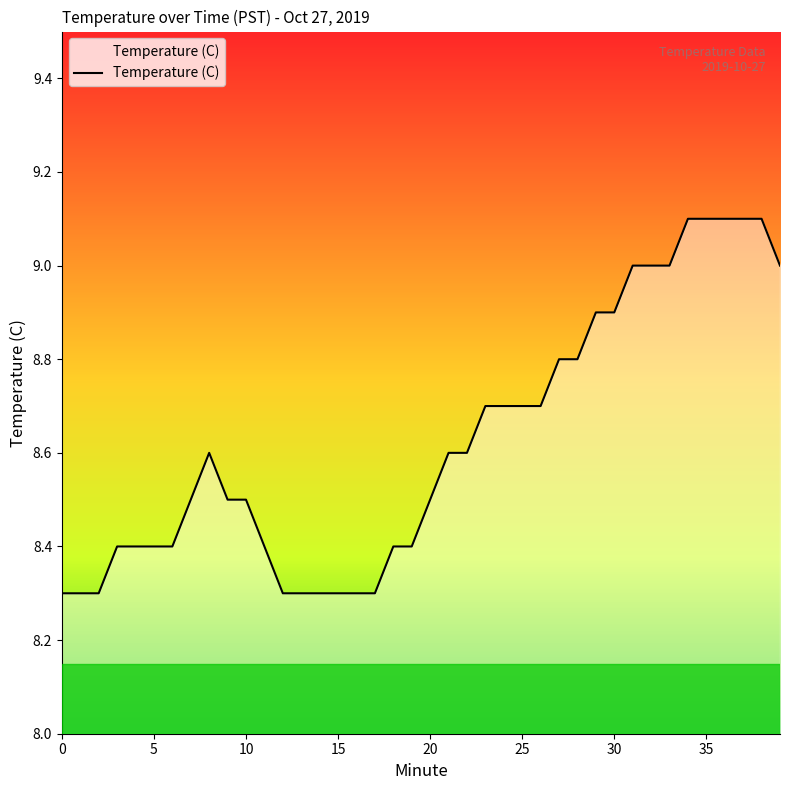

What is the smallest value displayed?

8.3